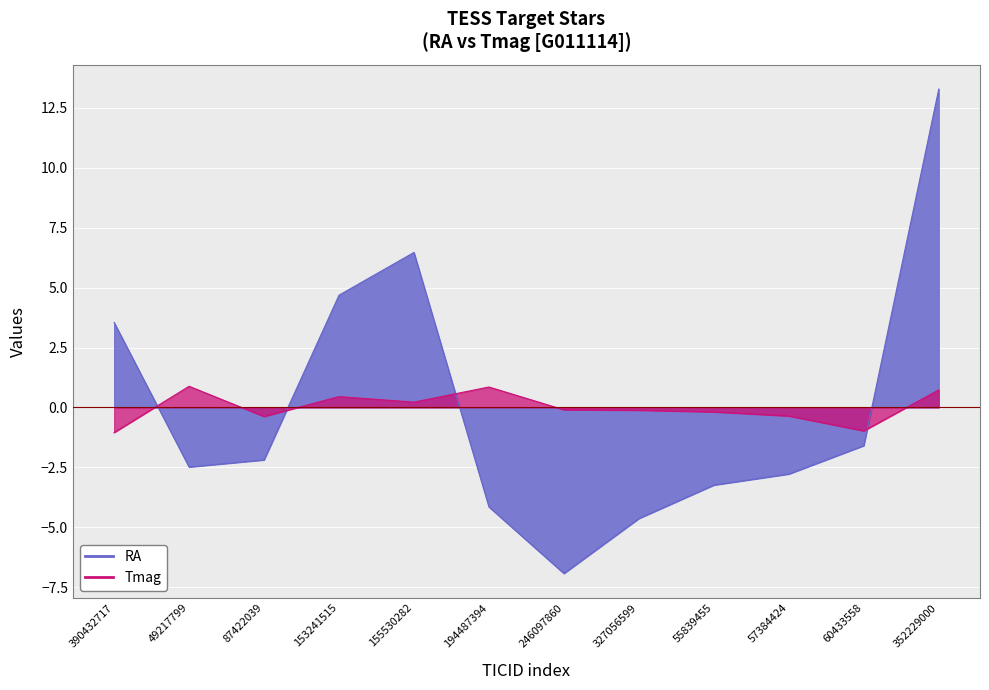

Is the value of Tmag at 390432717 greater than the value of RA at 390432717?

No